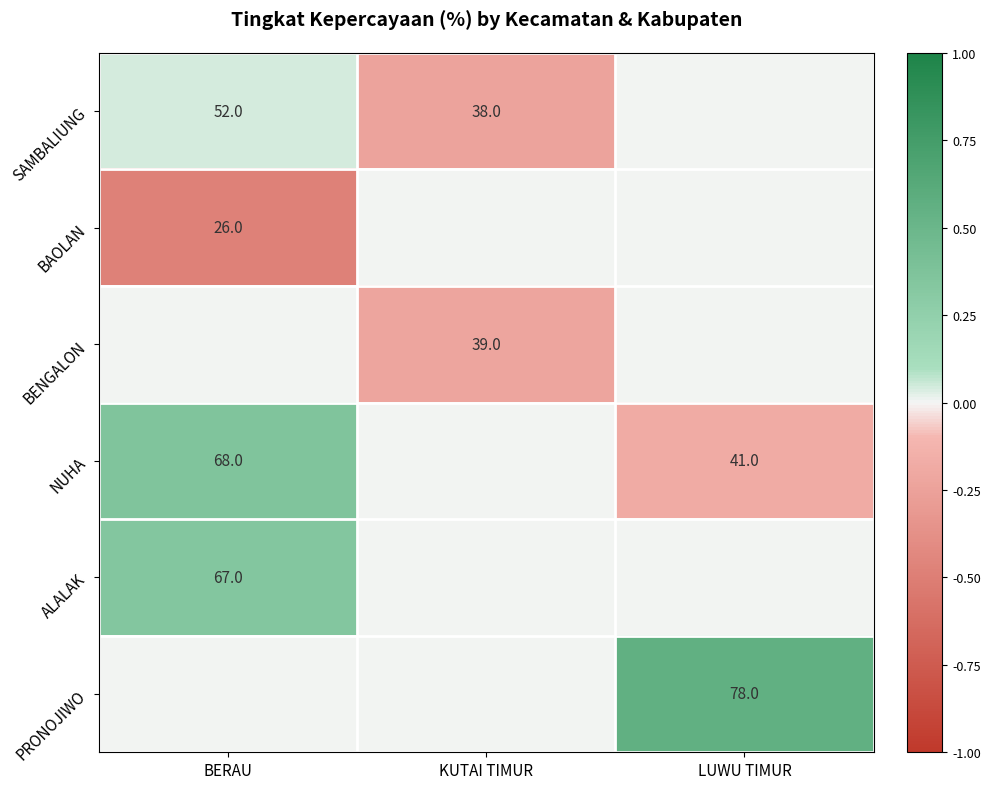

What is the difference between the SAMBALIUNG values at KUTAI TIMUR and BERAU?

14